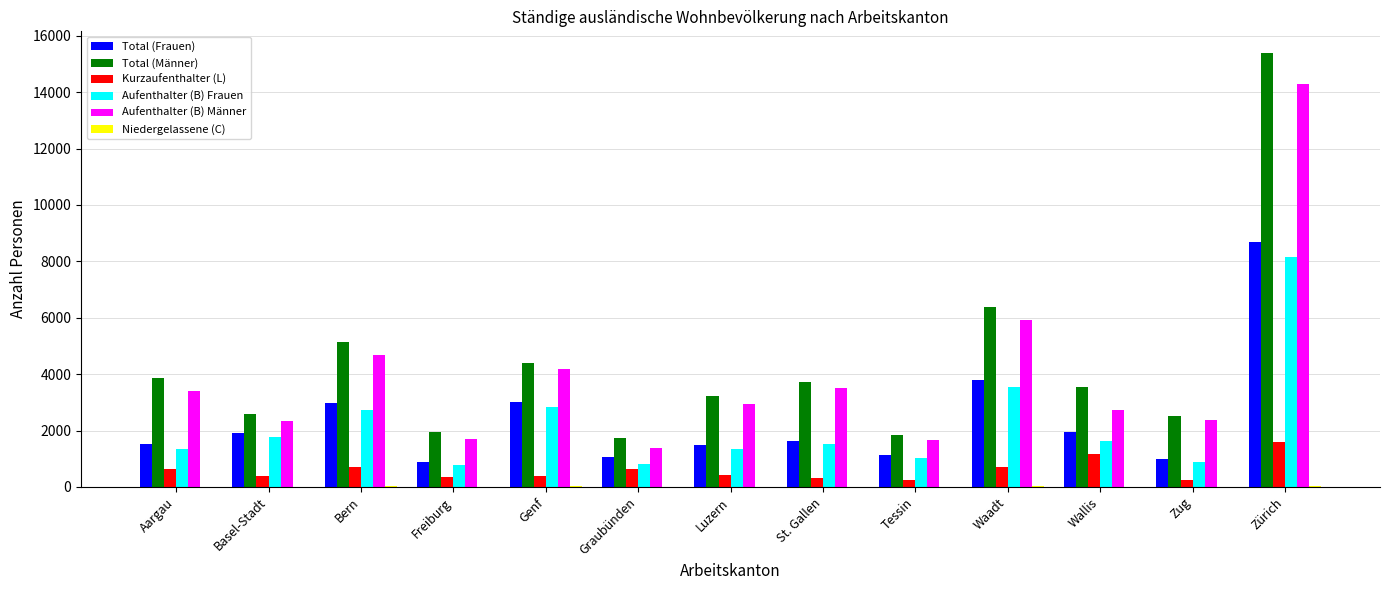

At which category is the sum across all series the highest?

Zürich